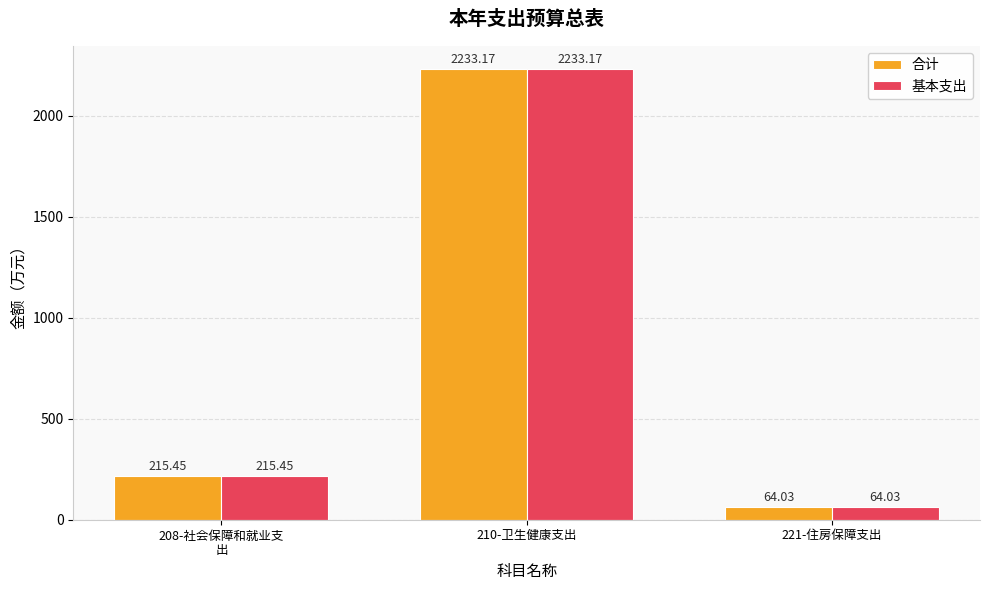

What is the difference between the maximum and minimum values in the 合计 series?

2169.1